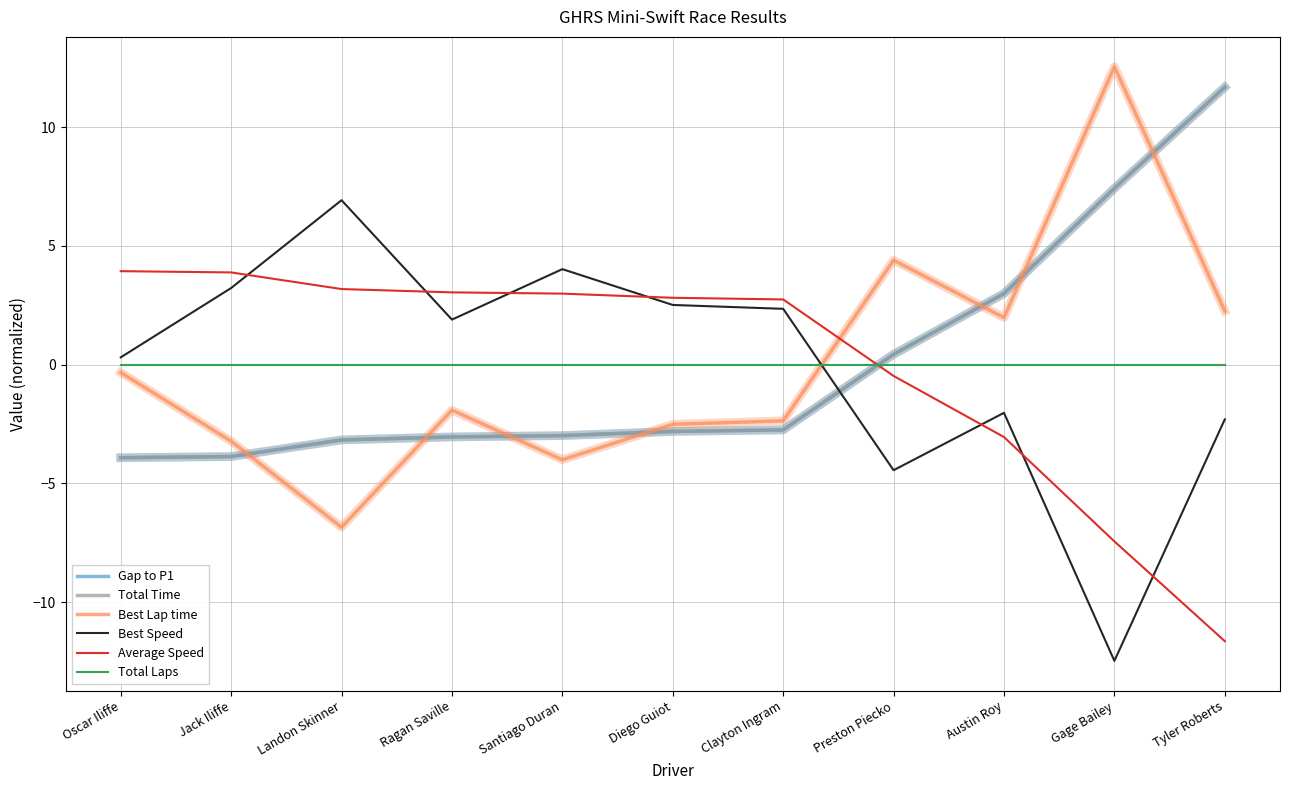

What is the value of the Average Speed point at the 11th from the left?

-11.6